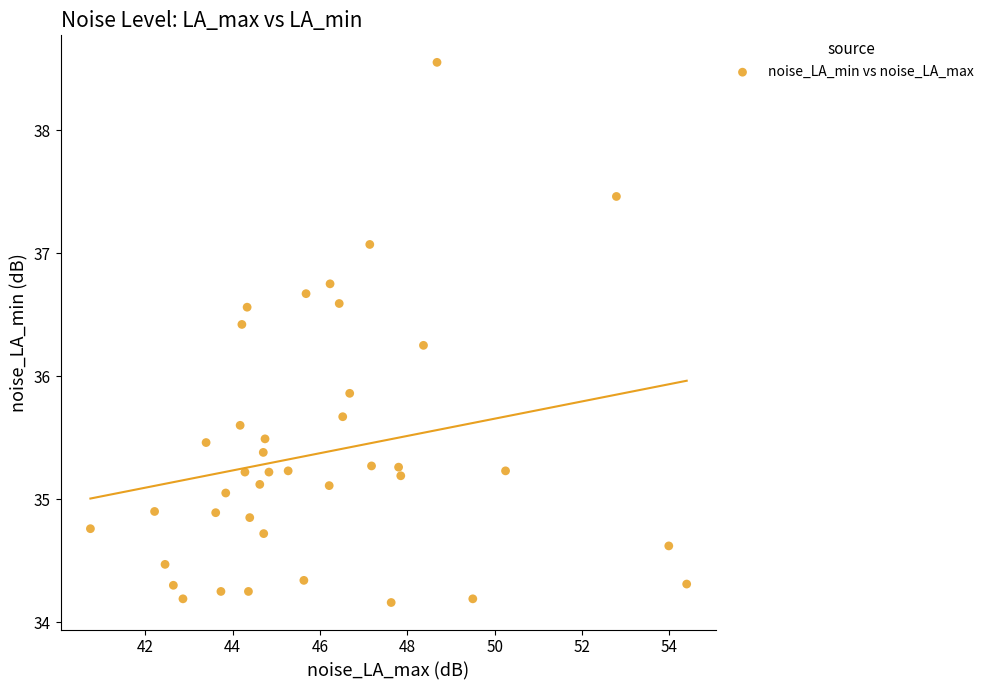

What Y value in the scatter plot is closest to 36?

35.9